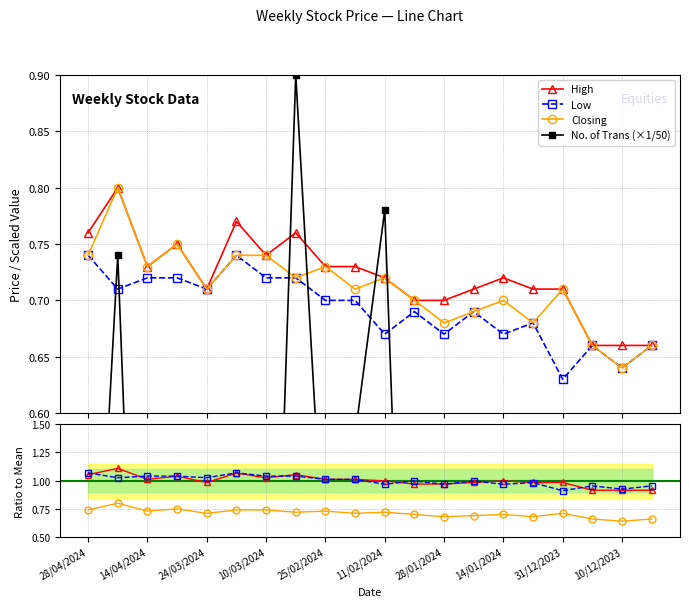

Count the Low values in the range 0 to 1.

20